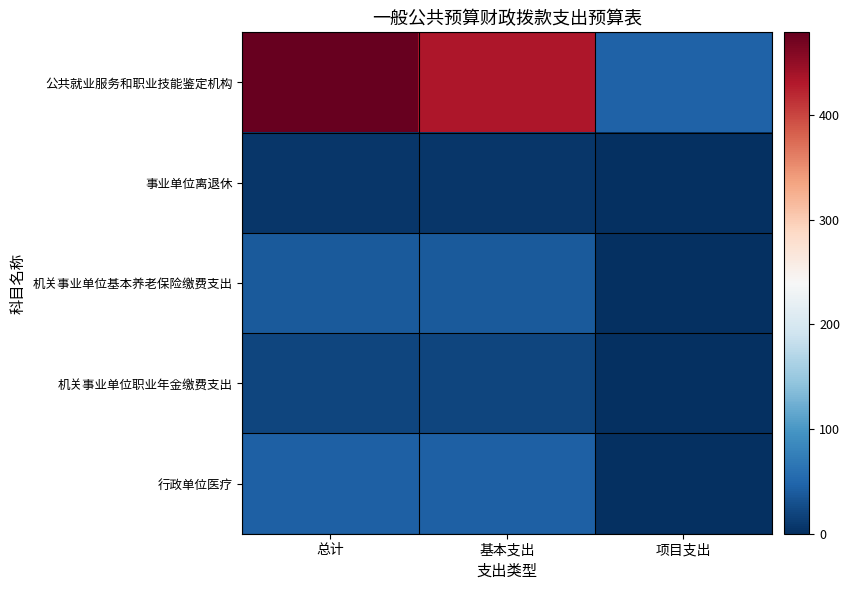

Rank the series by their maximum value, from highest to lowest.

公共就业服务和职业技能鉴定机构, 行政单位医疗, 机关事业单位基本养老保险缴费支出, 机关事业单位职业年金缴费支出, 事业单位离退休